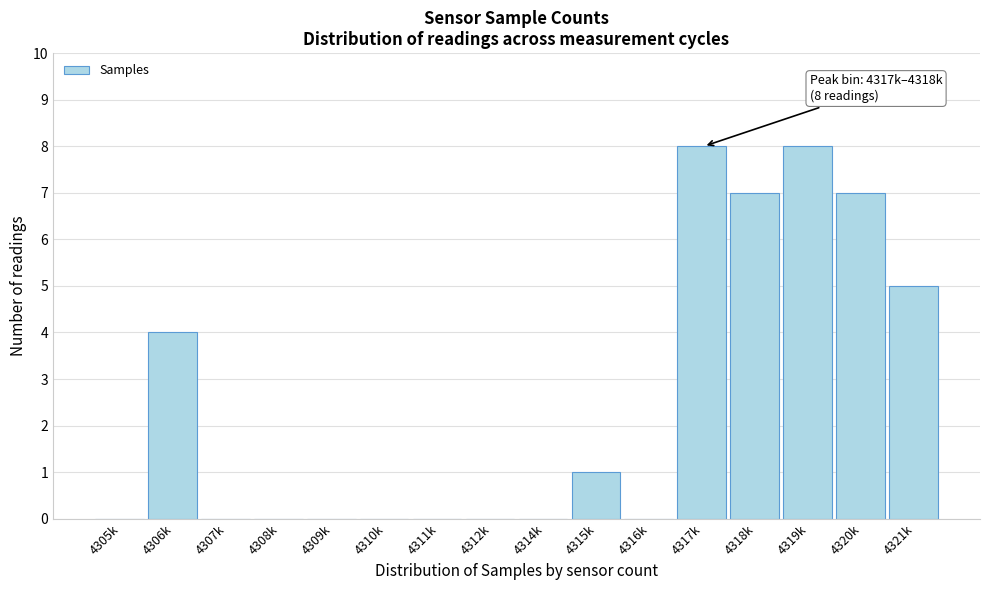

Reading right to left, list all the values displayed in this chart.

4321k=5	4320k=7	4319k=8	4318k=7	4317k=8	4316k=0	4315k=1	4314k=0	4312k=0	4311k=0	4310k=0	4309k=0	4308k=0	4307k=0	4306k=4	4305k=0